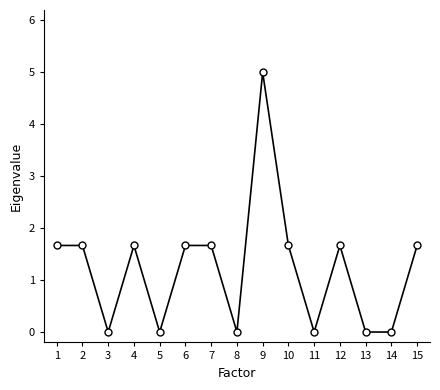

What value does the data have at 2?

1.7